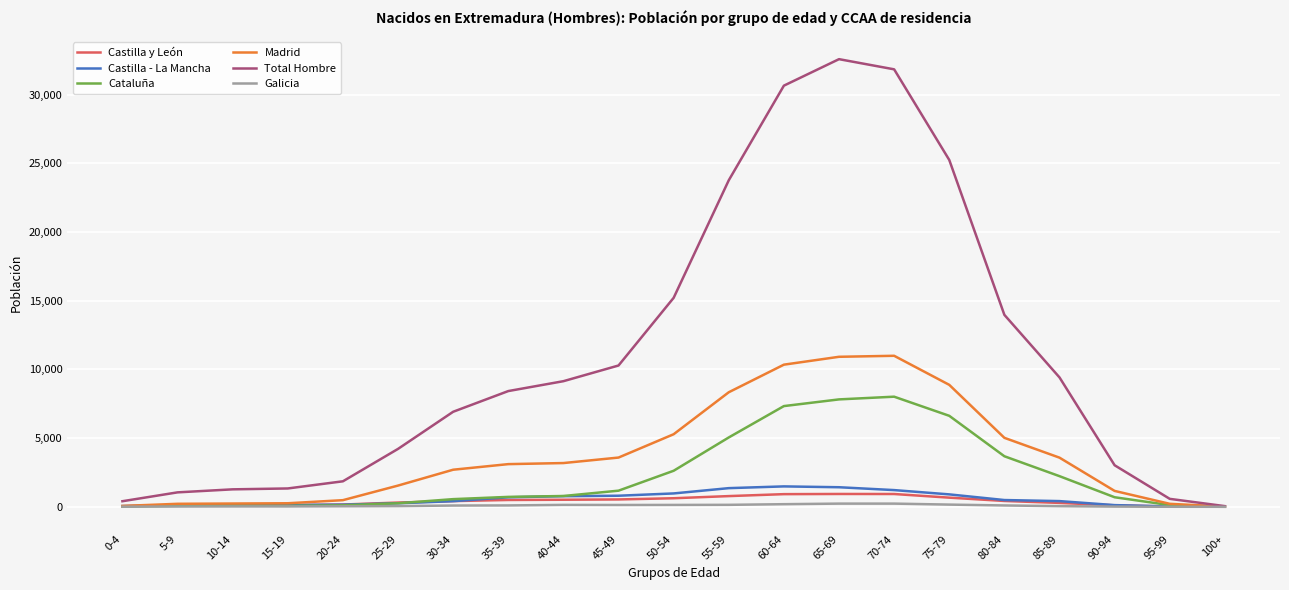

What is the sum of all Total Hombre values?

231268